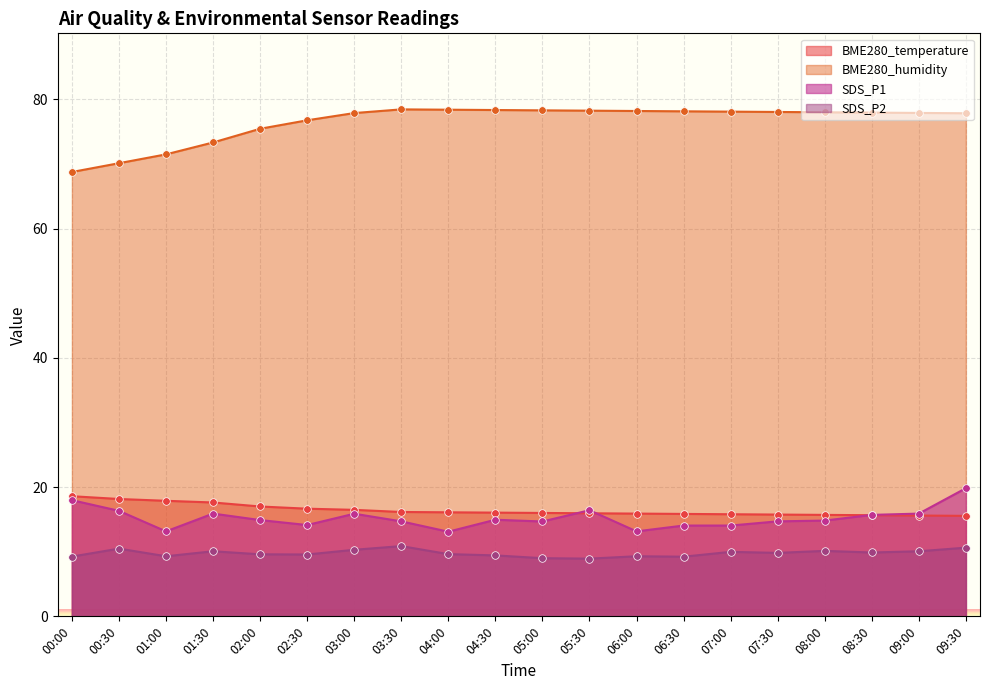

Which series has the largest total across all categories?

BME280_humidity